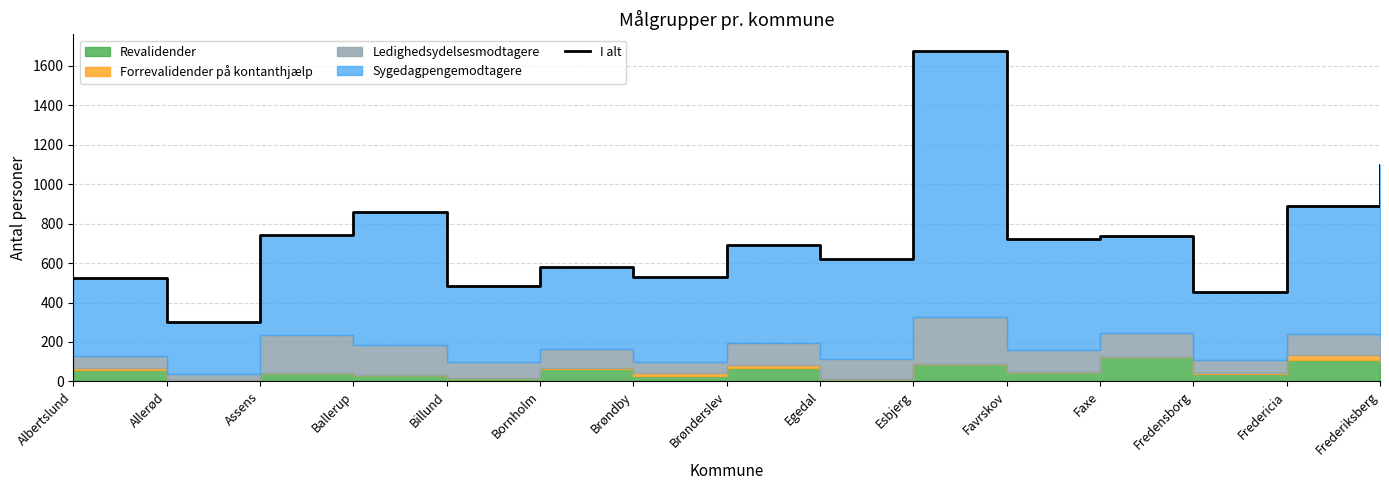

The chart shows a value of 1025 at Assens. True or false?

False